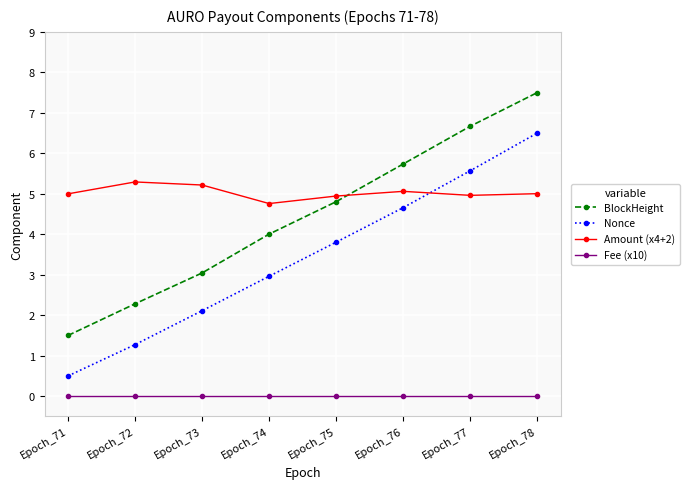

What is the difference between the highest and lowest values at Epoch_78?

7.5